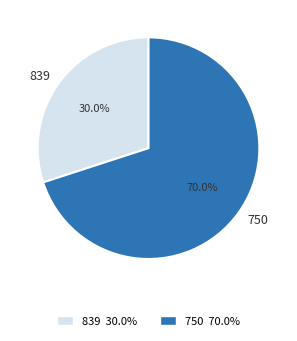

The 750 slice represents 70% of the pie. True or false?

True